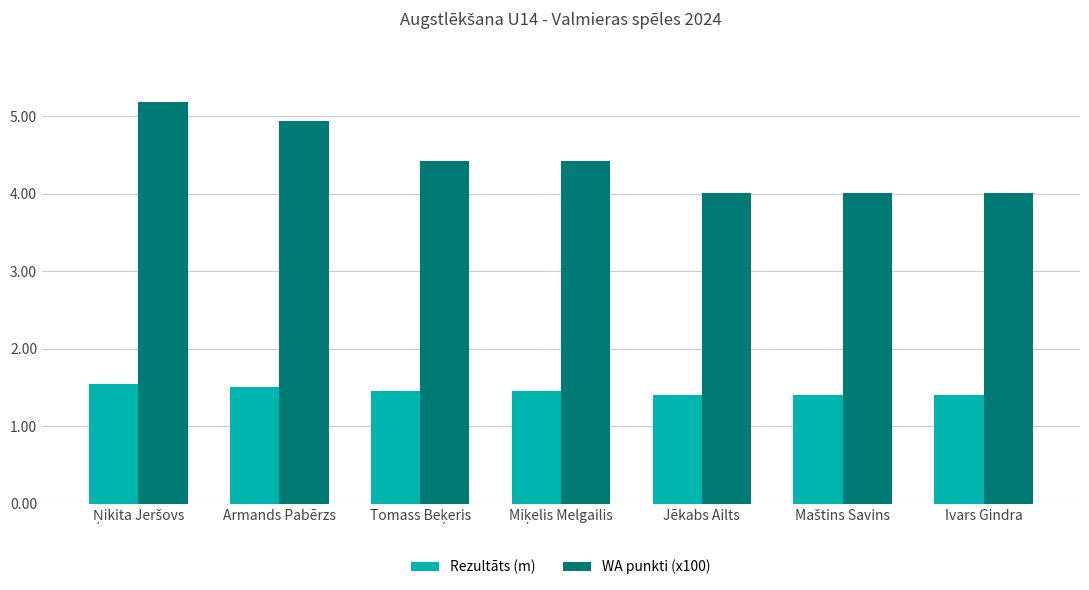

How many bars are there in each group?

2